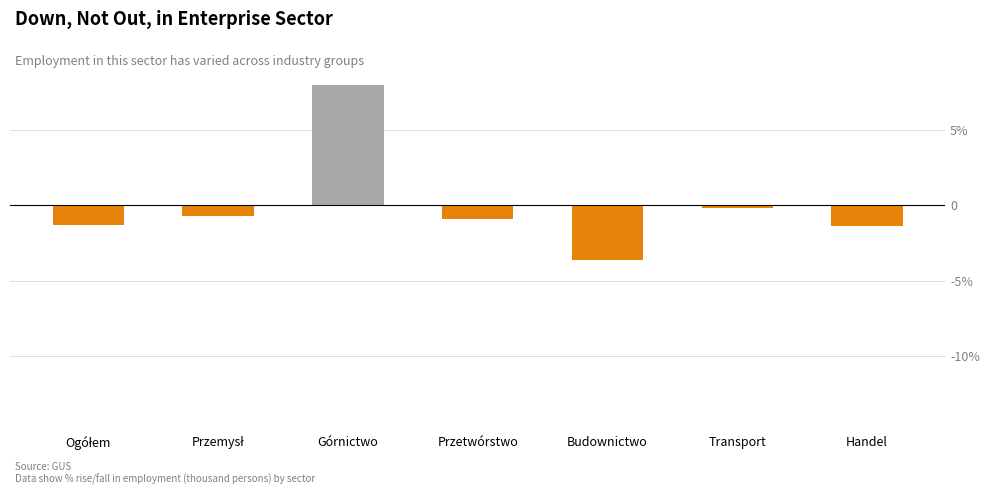

At which label does the data first exceed 0?

Górnictwo